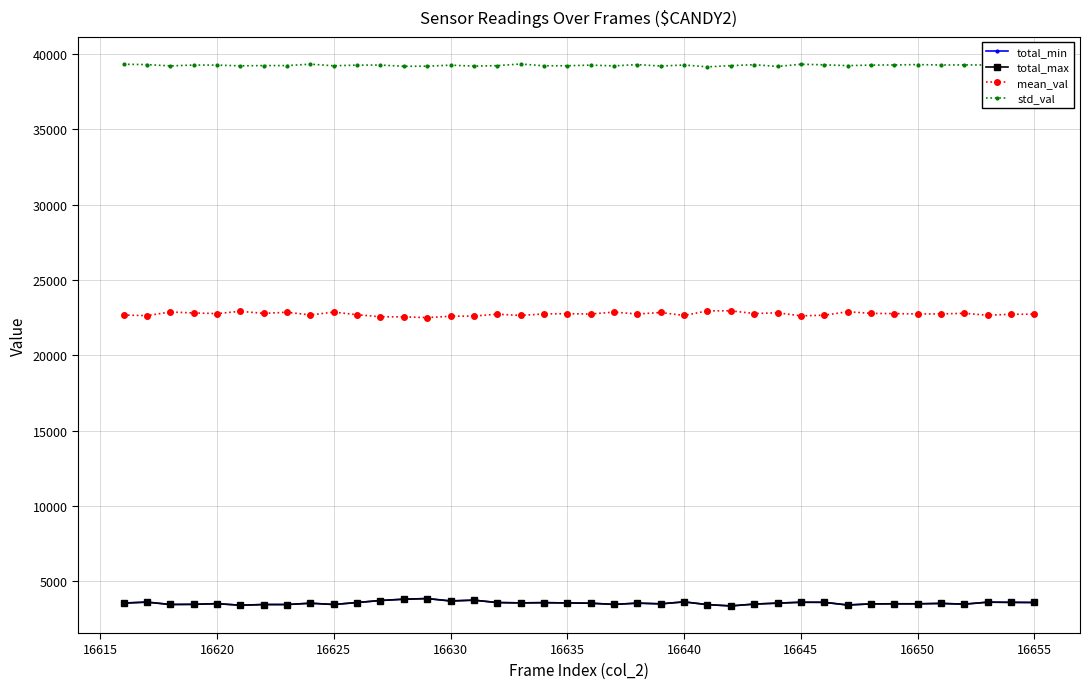

What is the smallest value displayed?

3354